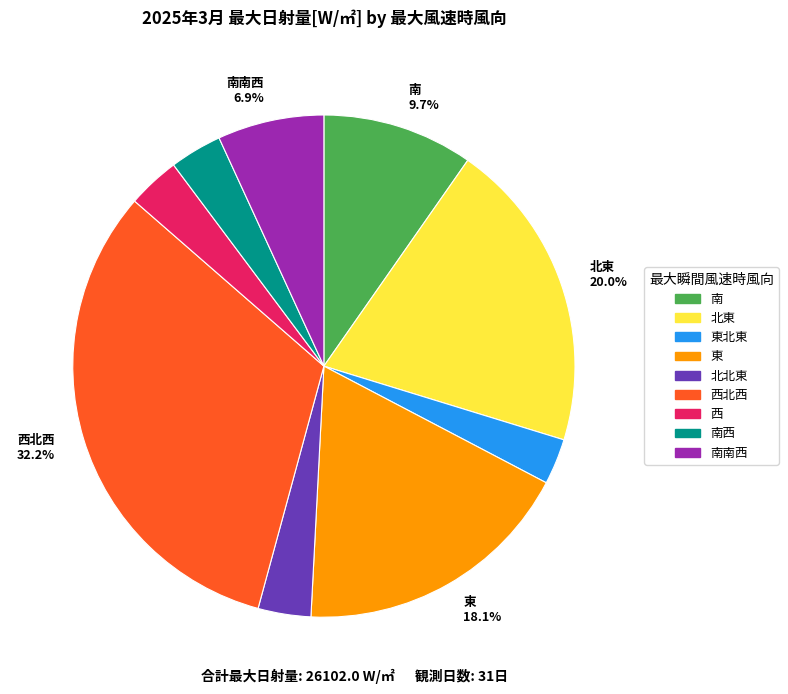

What percentage is the 南南西 slice, to the nearest percent?

7%